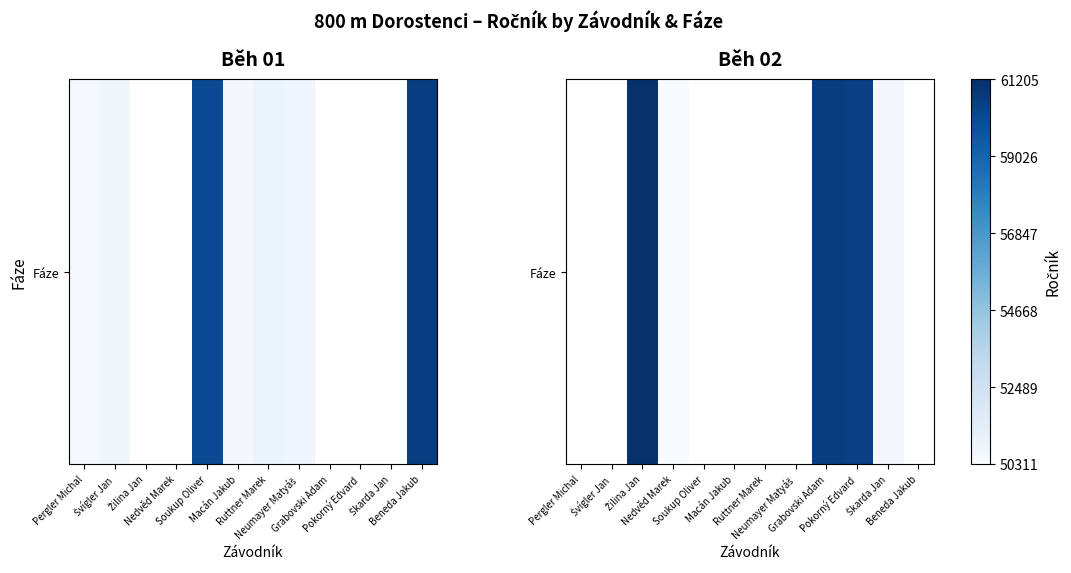

What is the smallest value displayed?

50311.0